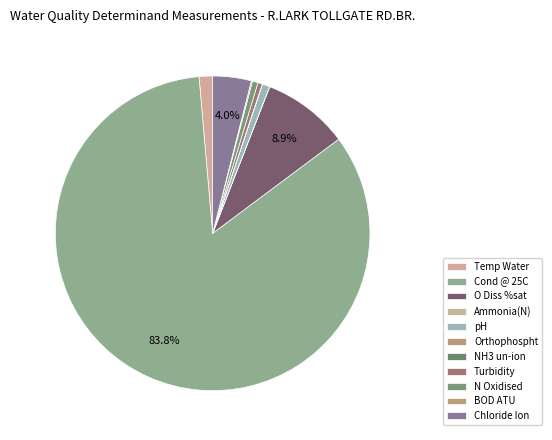

To the nearest percent, what is the difference between the largest and smallest slice percentages?

84%